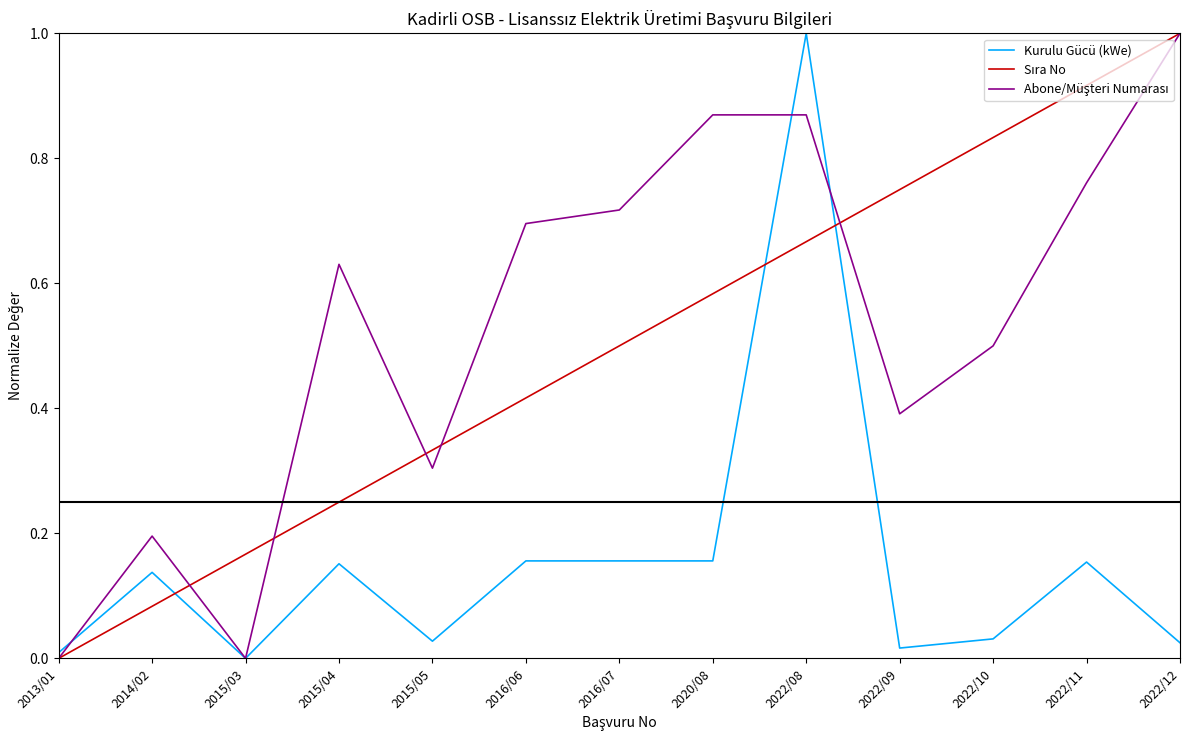

Which category has the highest value in the Kurulu Gücü (kWe) series?

2022/08